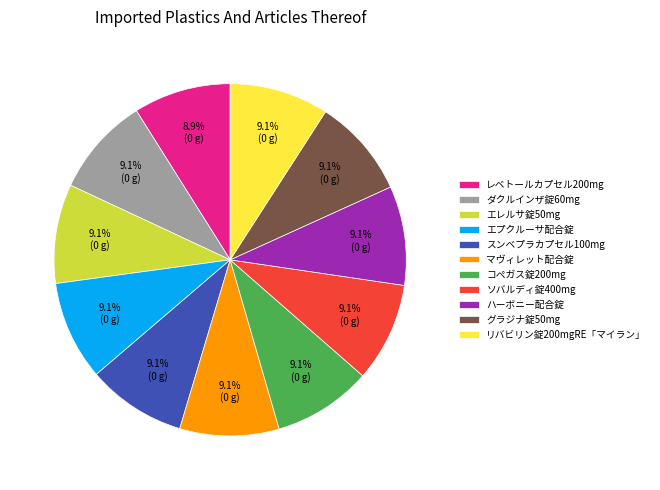

What is the ratio of the value at エプクルーサ配合錠 to the value at レベトールカプセル200mg?

1.0